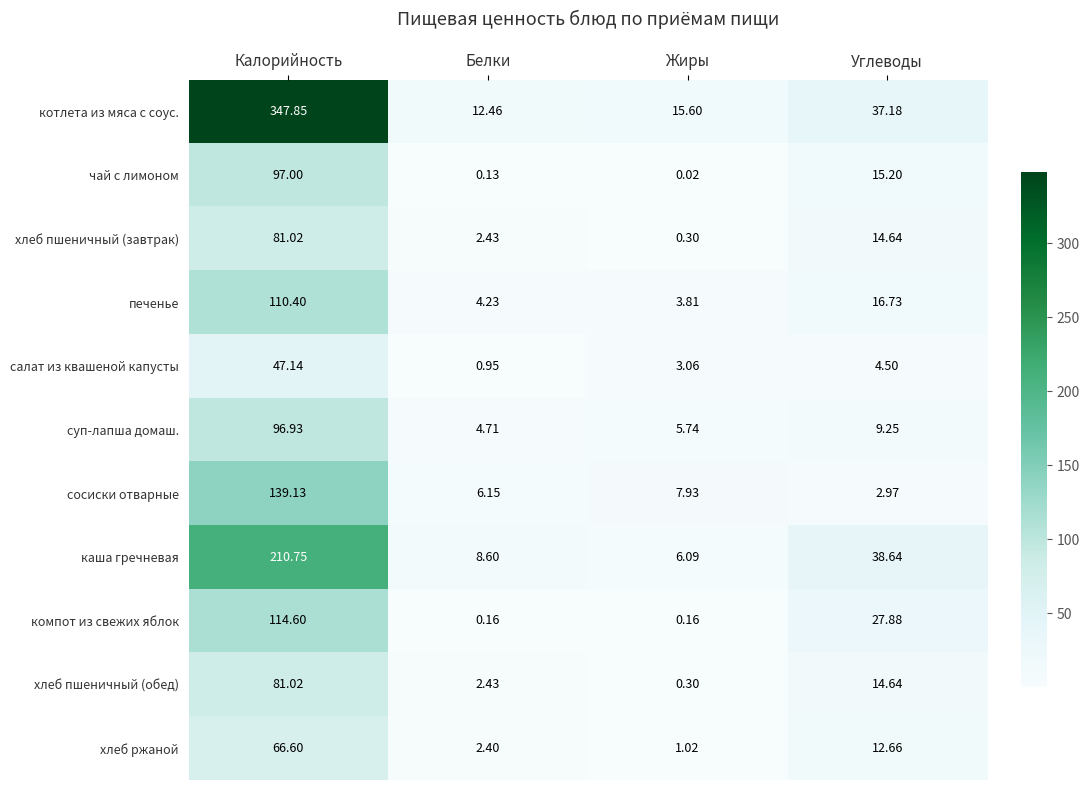

Between Белки and Жиры, which series saw the biggest shift?

котлета из мяса с соус.